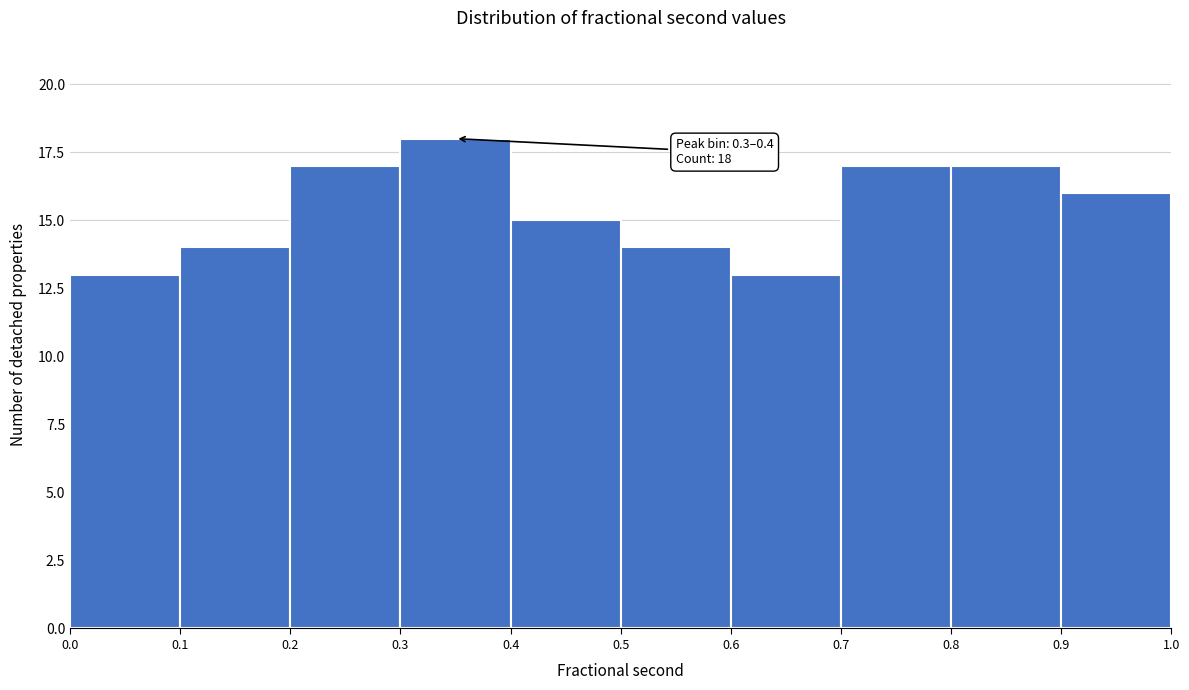

Over which range of the x-axis is the bar tallest?

0.3 to 0.4